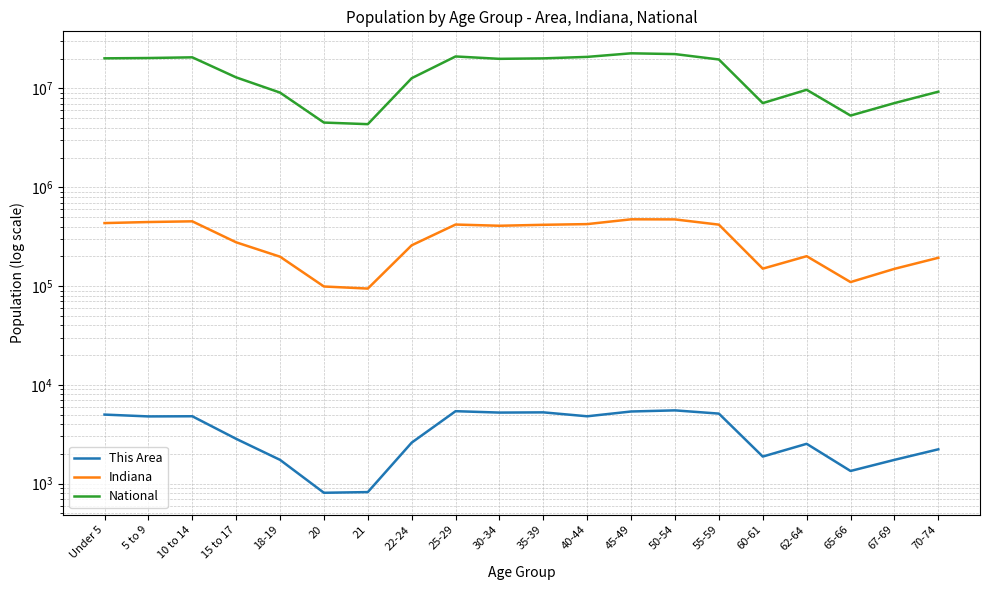

What position from the right is 67-69?

2